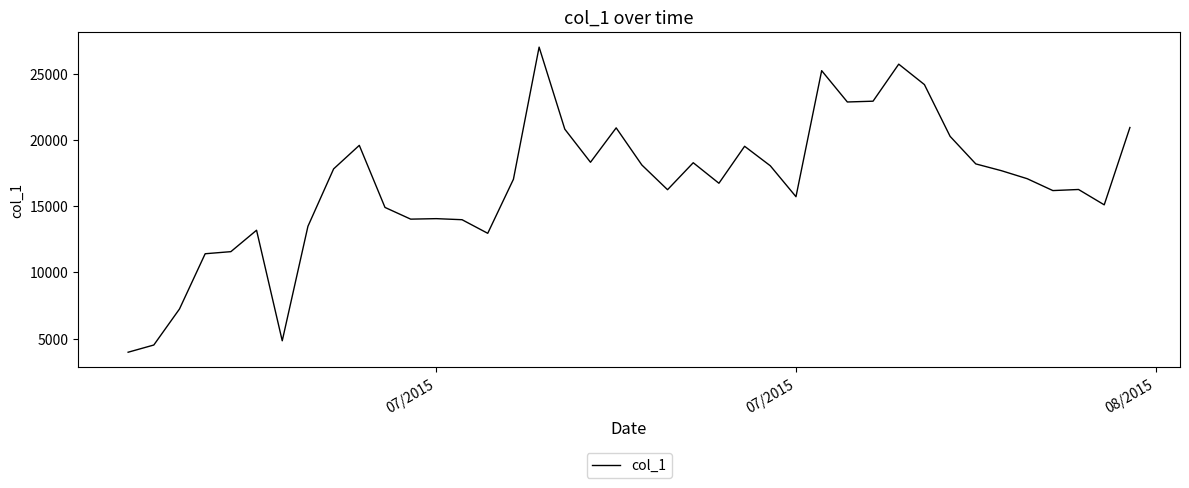

What is the minimum value shown in the chart?

3981